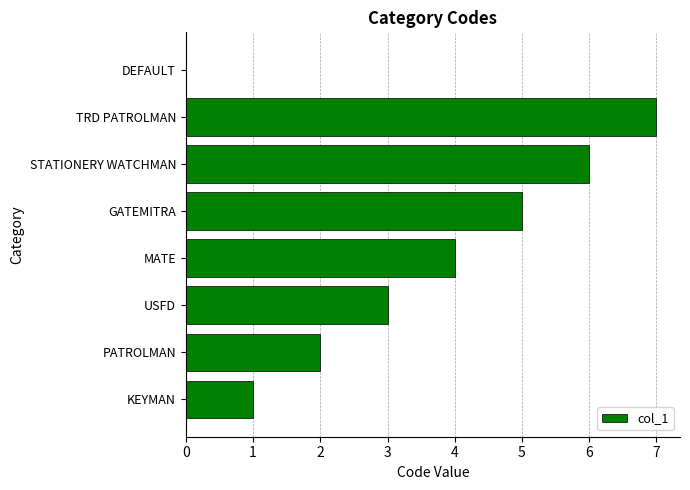

How many data points does each series have?

8